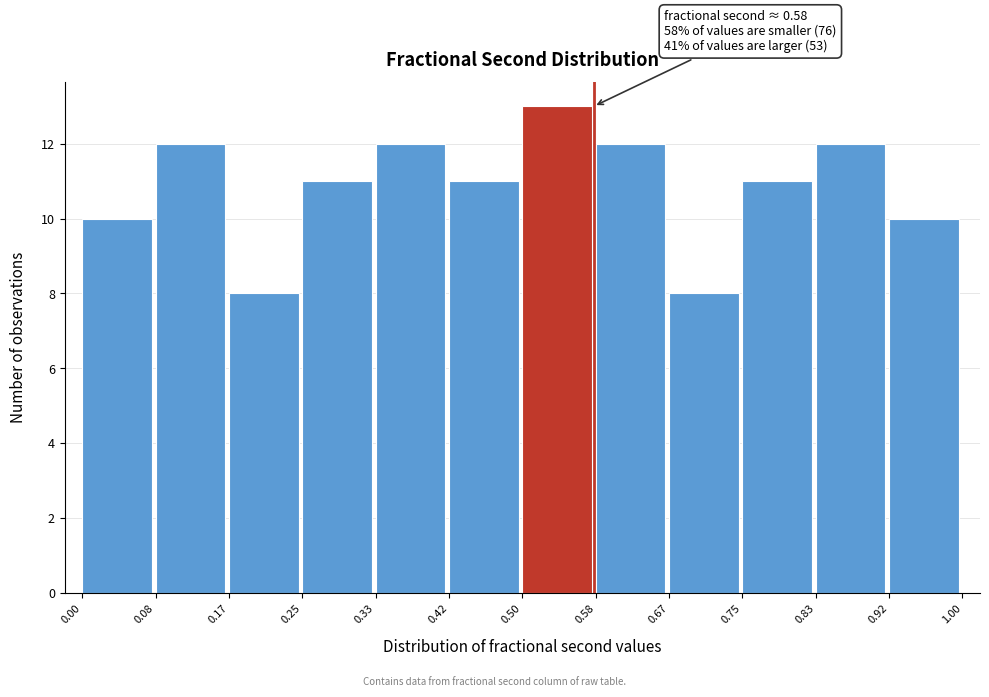

Which range on the x-axis has the tallest bar?

0.50 to 0.58